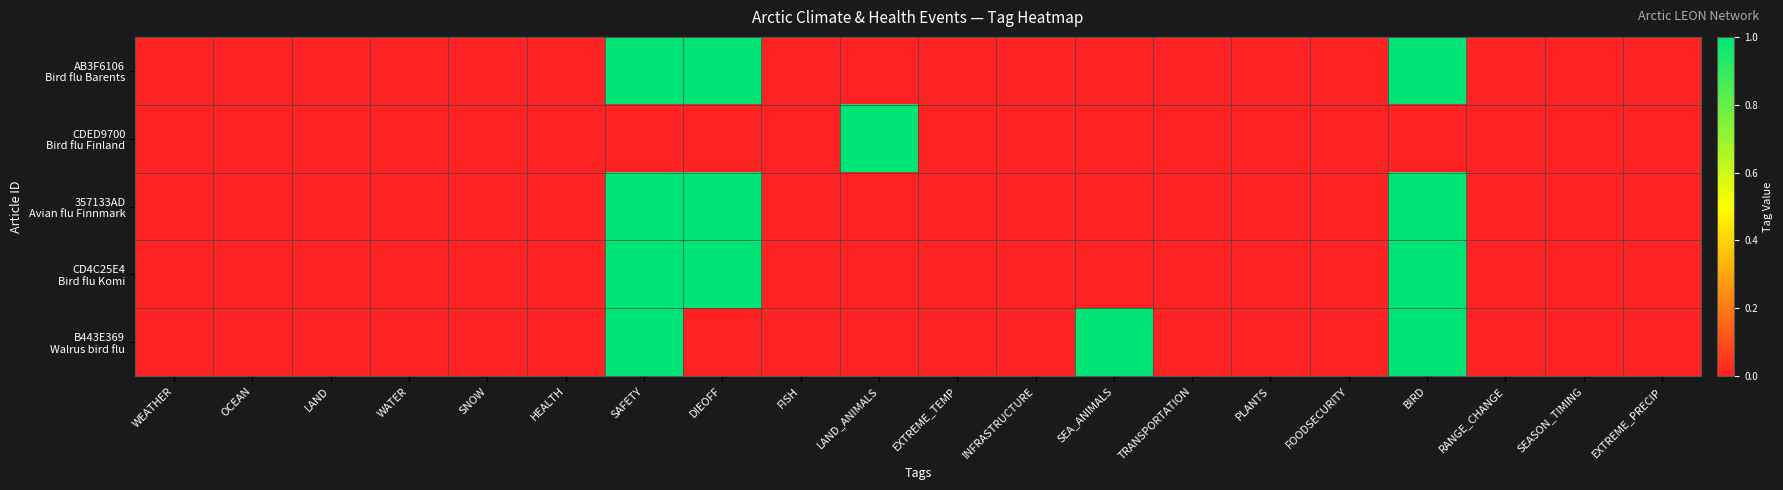

What is the greatest value displayed?

1